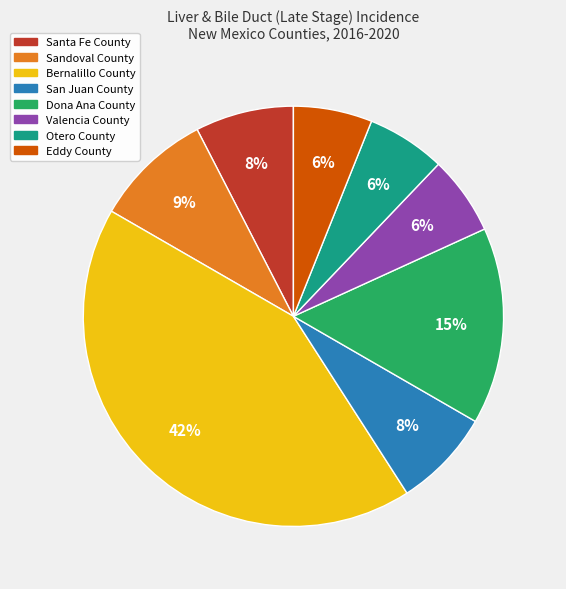

Is there any slice that represents more than half of the pie?

No